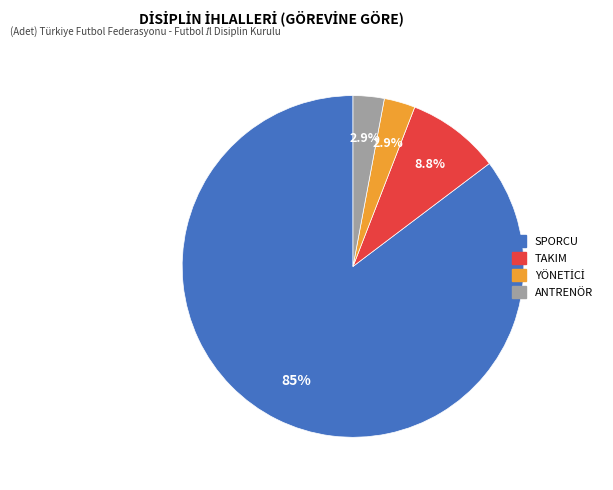

What percentage is NOT represented by ANTRENÖR?

97.1%